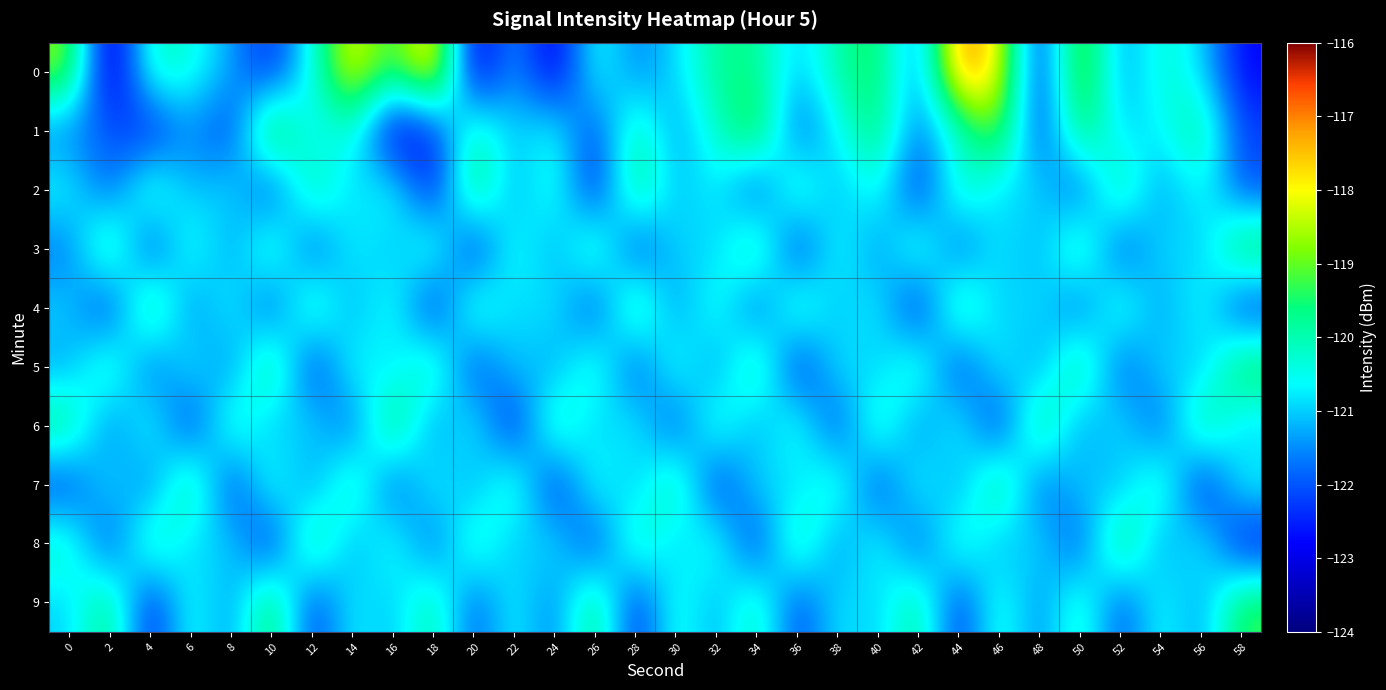

What is the difference between the highest and lowest values at 54?

2.5